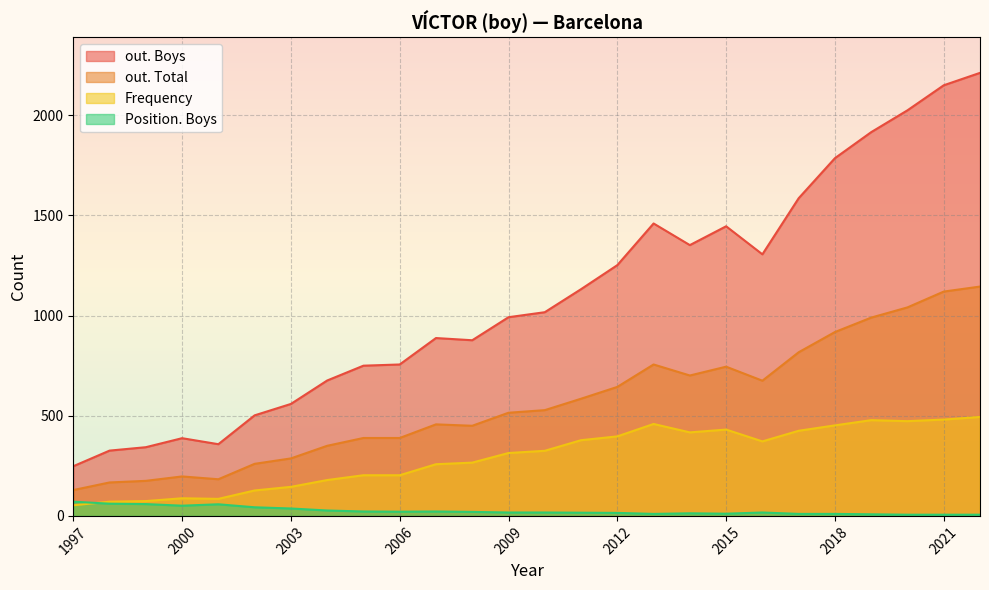

At which label does Position. Boys first exceed 17?

1997